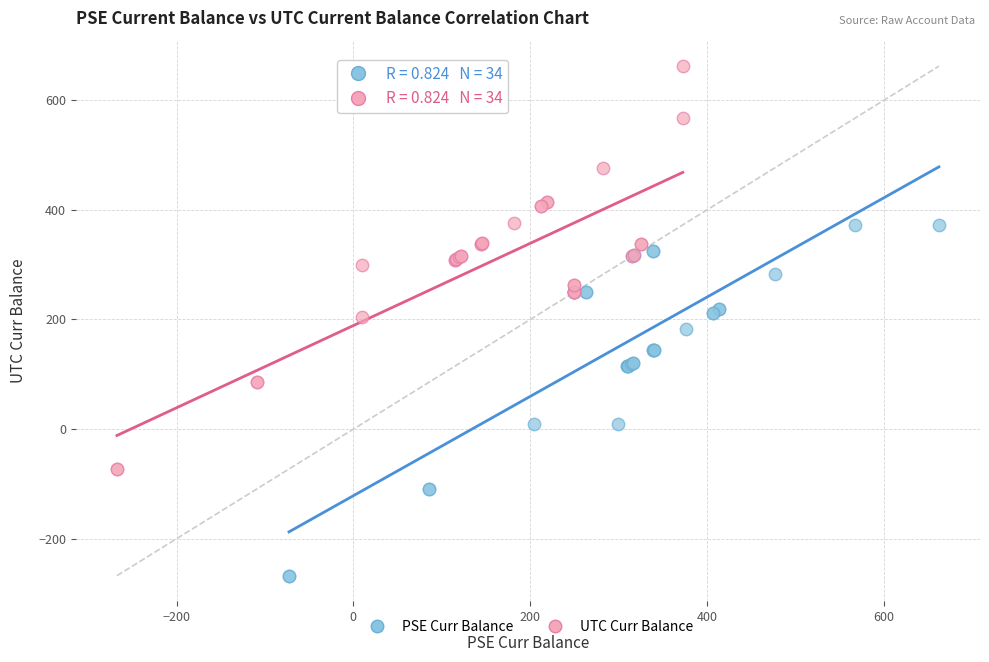

What are all the series names shown in the legend?

PSE Curr Balance, UTC Curr Balance